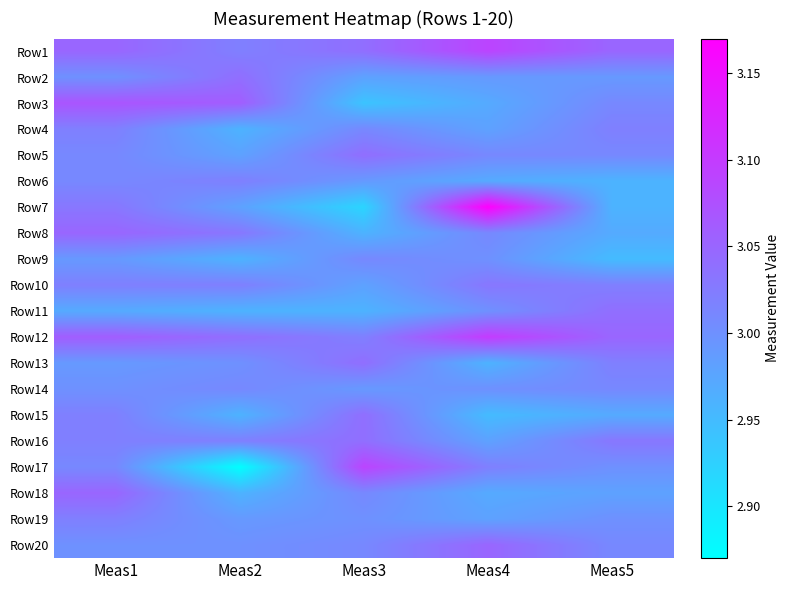

What is the difference between the highest and lowest values at Meas2?

0.2